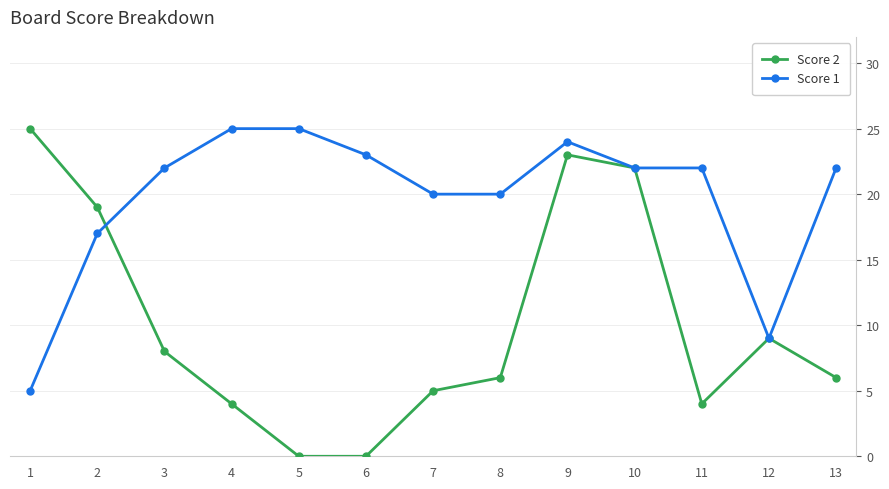

Where is the first local maximum for Score 2?

9